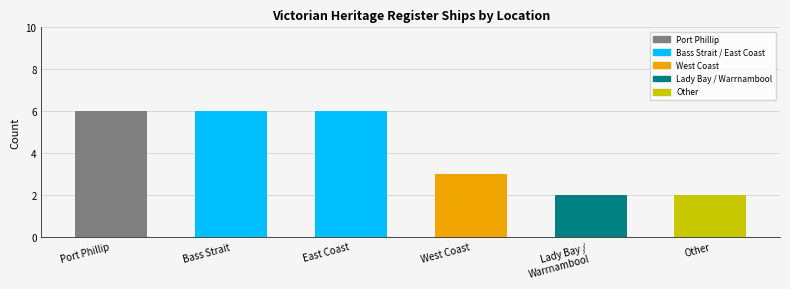

Rank the categories by value from lowest to highest.

Lady Bay / Warrnambool, Other, West Coast, Port Phillip, Bass Strait, East Coast